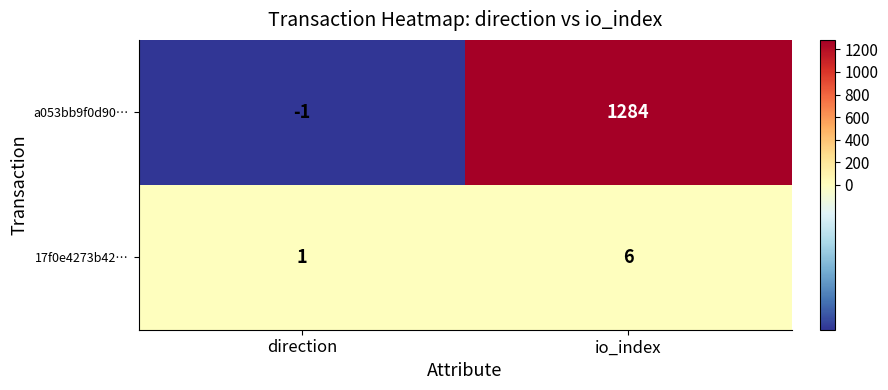

Which series changed the most between direction and io_index?

a053bb9f0d90…